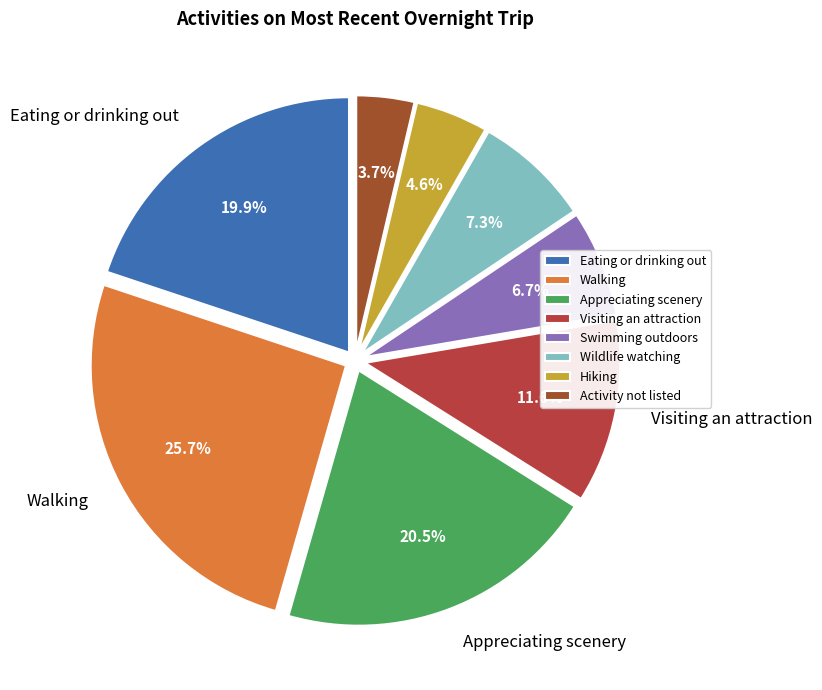

To the nearest percent, what is the difference between the largest and smallest slice percentages?

22%